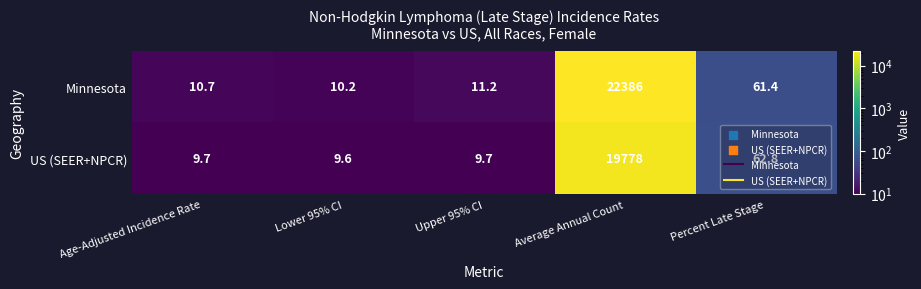

What is the greatest value displayed?

22386.0